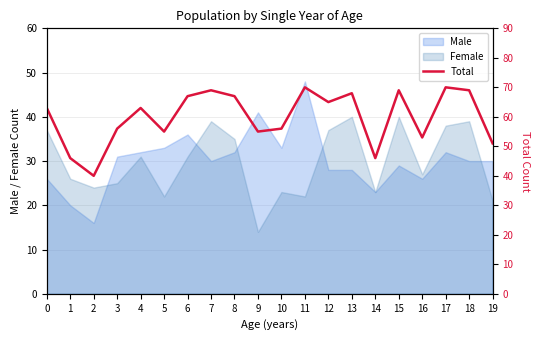

What is the difference between the maximum and minimum values?

30